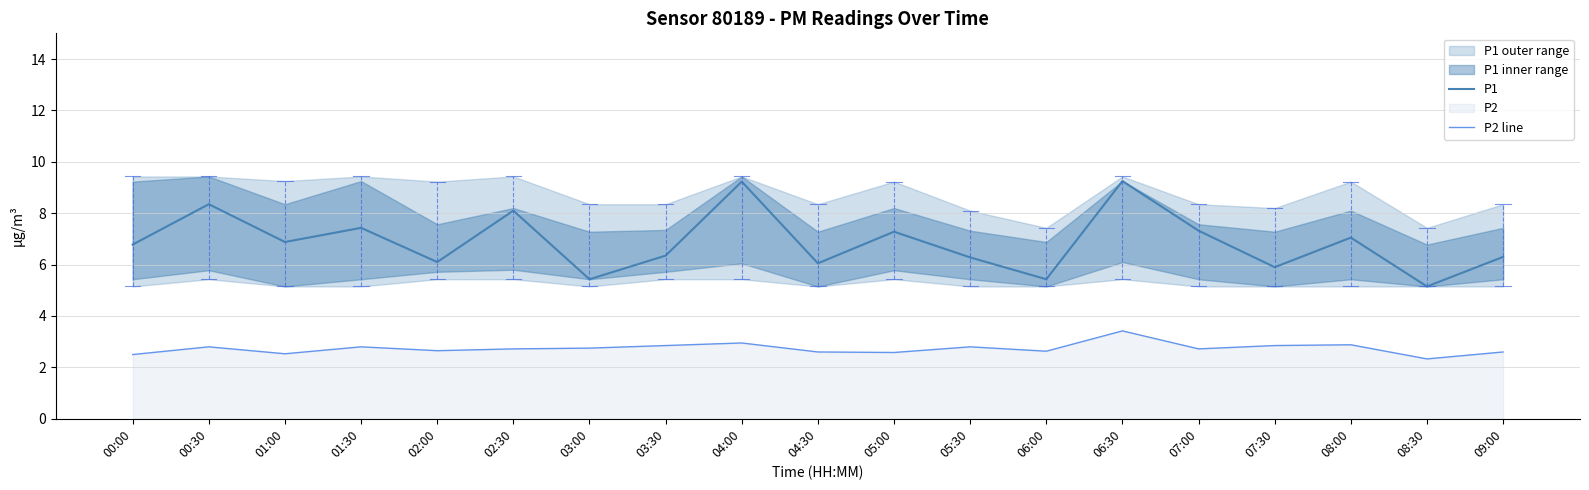

Reading left to right, what are all the values shown in this chart?

P1: 00:00=6.8	00:30=8.3	01:00=6.9	01:30=7.4	02:00=6.1	02:30=8.1	03:00=5.4	03:30=6.3	04:00=9.2	04:30=6.0	05:00=7.3	05:30=6.3	06:00=5.4	06:30=9.2	07:00=7.3	07:30=5.9	08:00=7.0	08:30=5.2	09:00=6.3
P2 line: 00:00=2.5	00:30=2.8	01:00=2.5	01:30=2.8	02:00=2.6	02:30=2.7	03:00=2.8	03:30=2.9	04:00=3.0	04:30=2.6	05:00=2.6	05:30=2.8	06:00=2.6	06:30=3.4	07:00=2.7	07:30=2.9	08:00=2.9	08:30=2.3	09:00=2.6